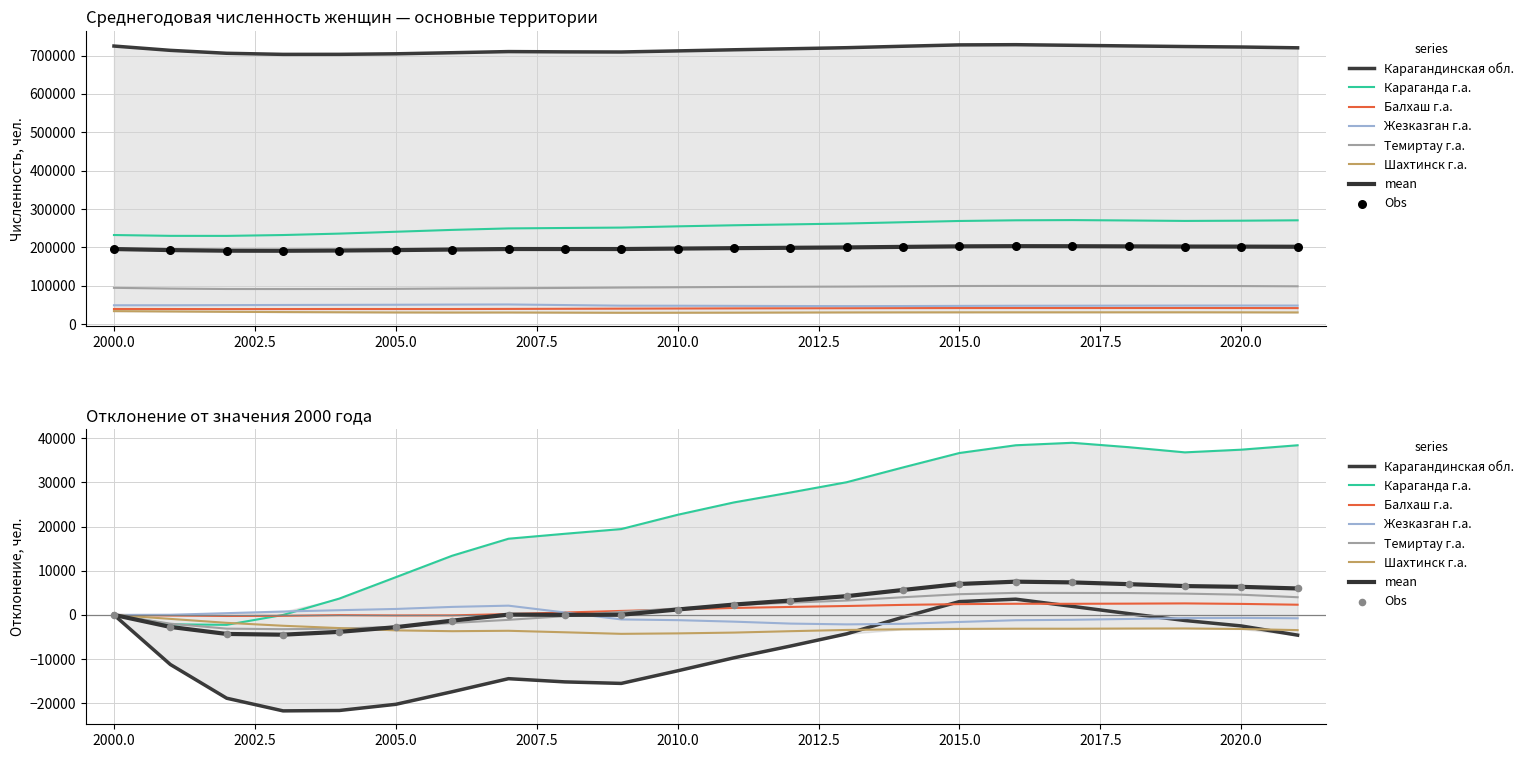

Which series reaches the maximum Y coordinate?

Карагандинская обл.